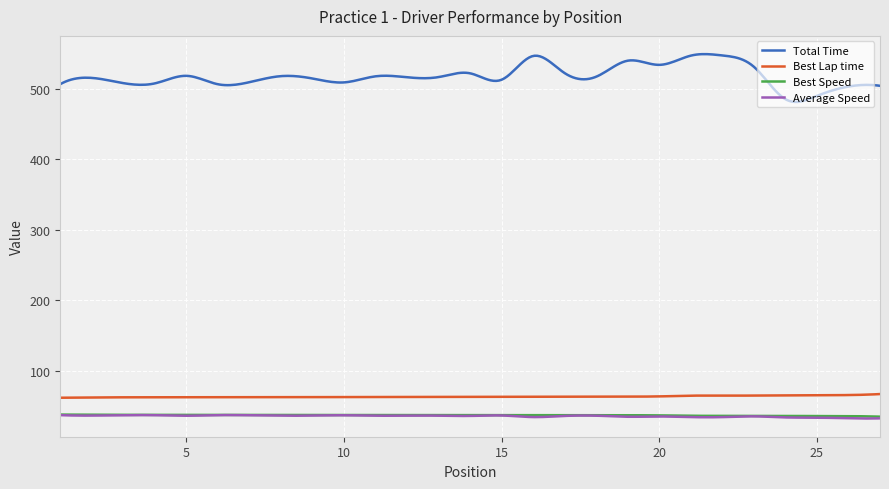

What is the highest value of the Total Time series?

549.5